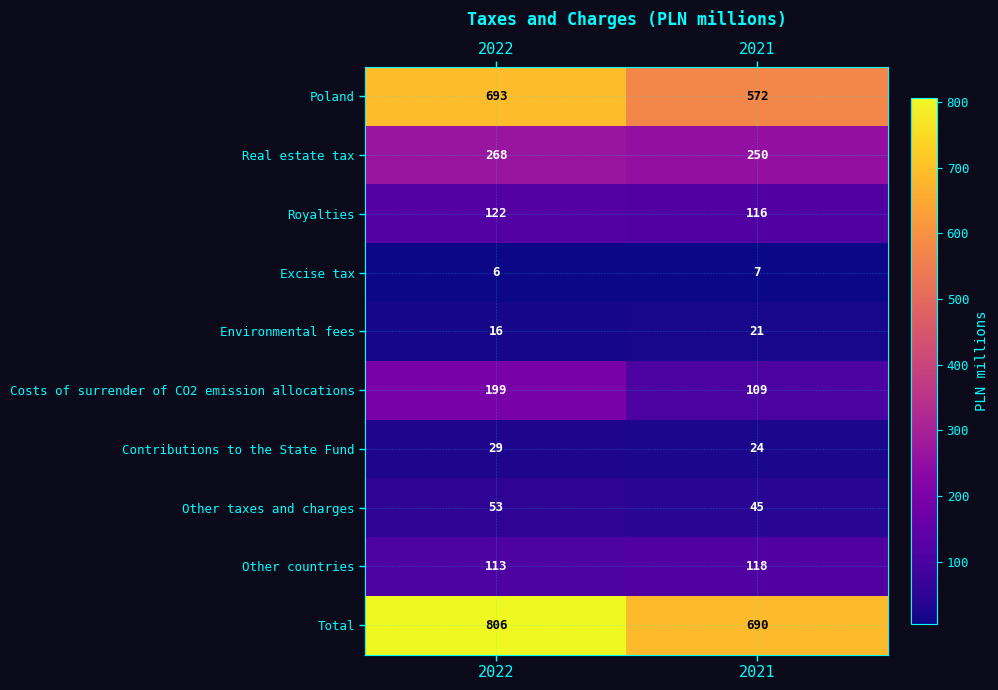

Is it true that Excise tax equals 6 at 2022?

True